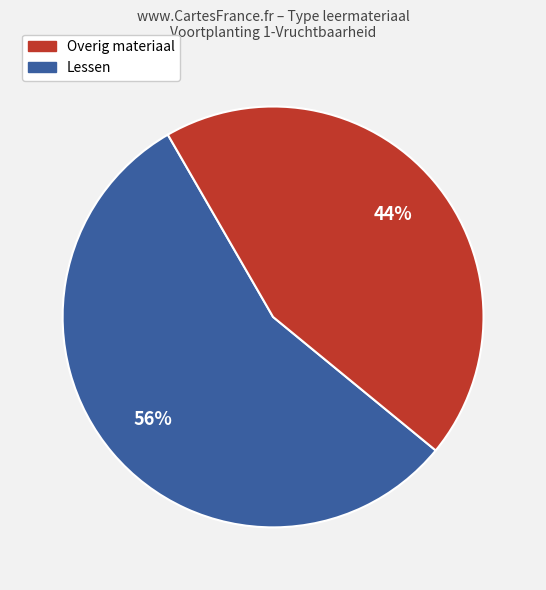

To the nearest percent, what is the average slice percentage?

50%